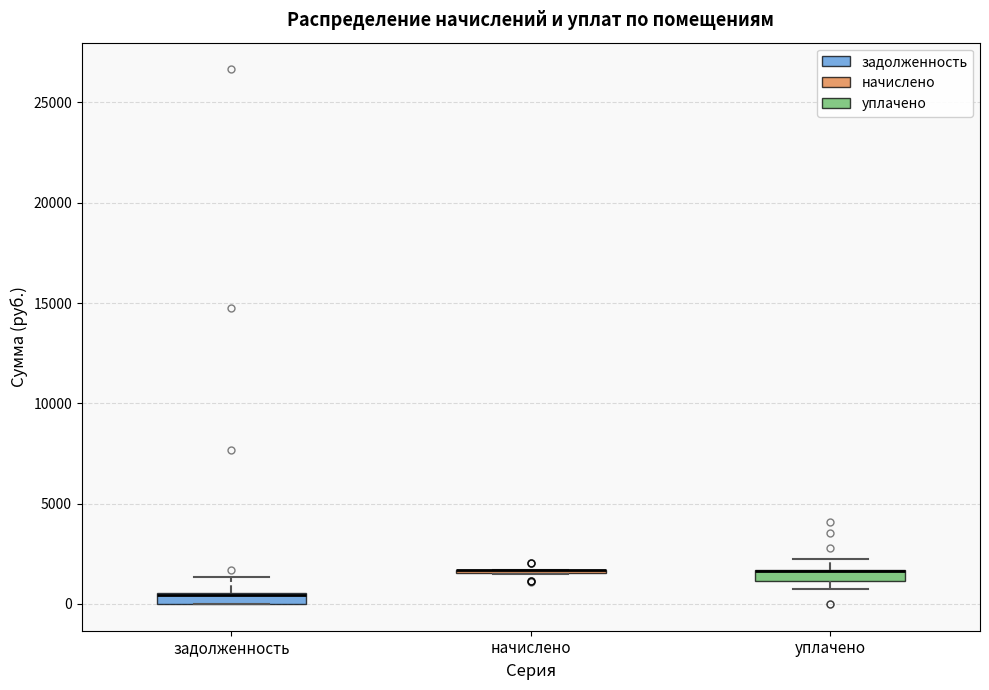

Where does the upper whisker of the box for уплачено end on the y-axis? The values are not printed on the chart, so give them approximately, as read against the axis.

2000